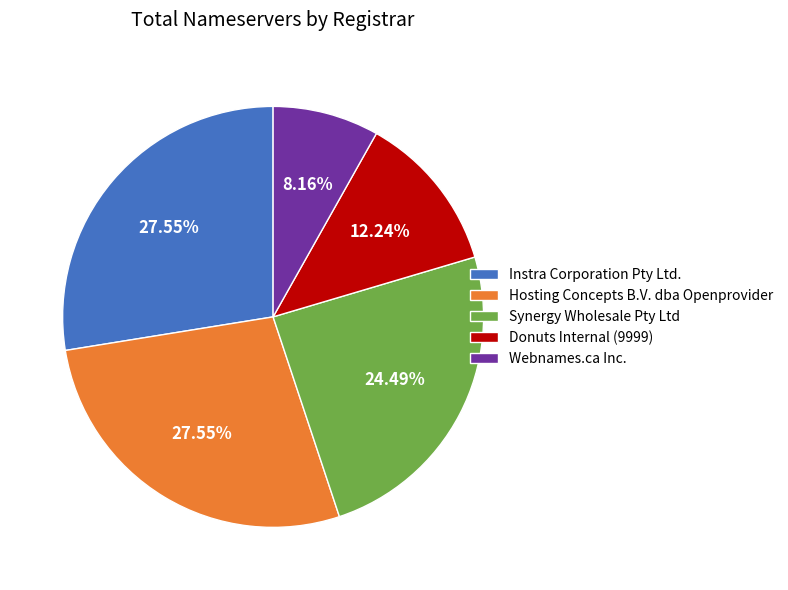

To the nearest percent, what is the difference between the largest and smallest slice percentages?

19%